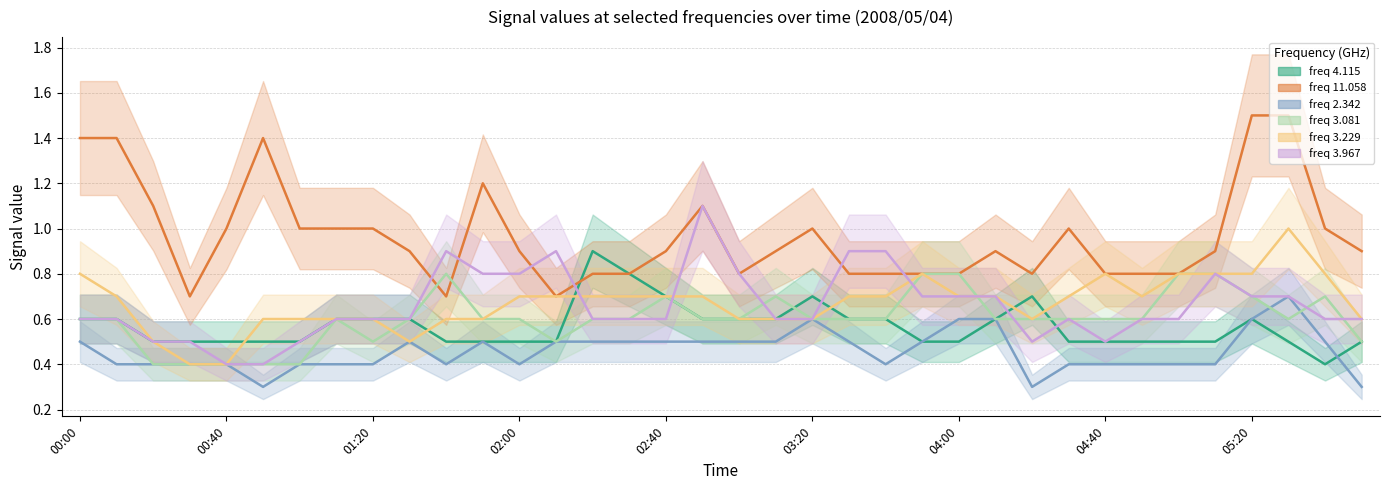

Is this an area chart (filled region under the line)?

No